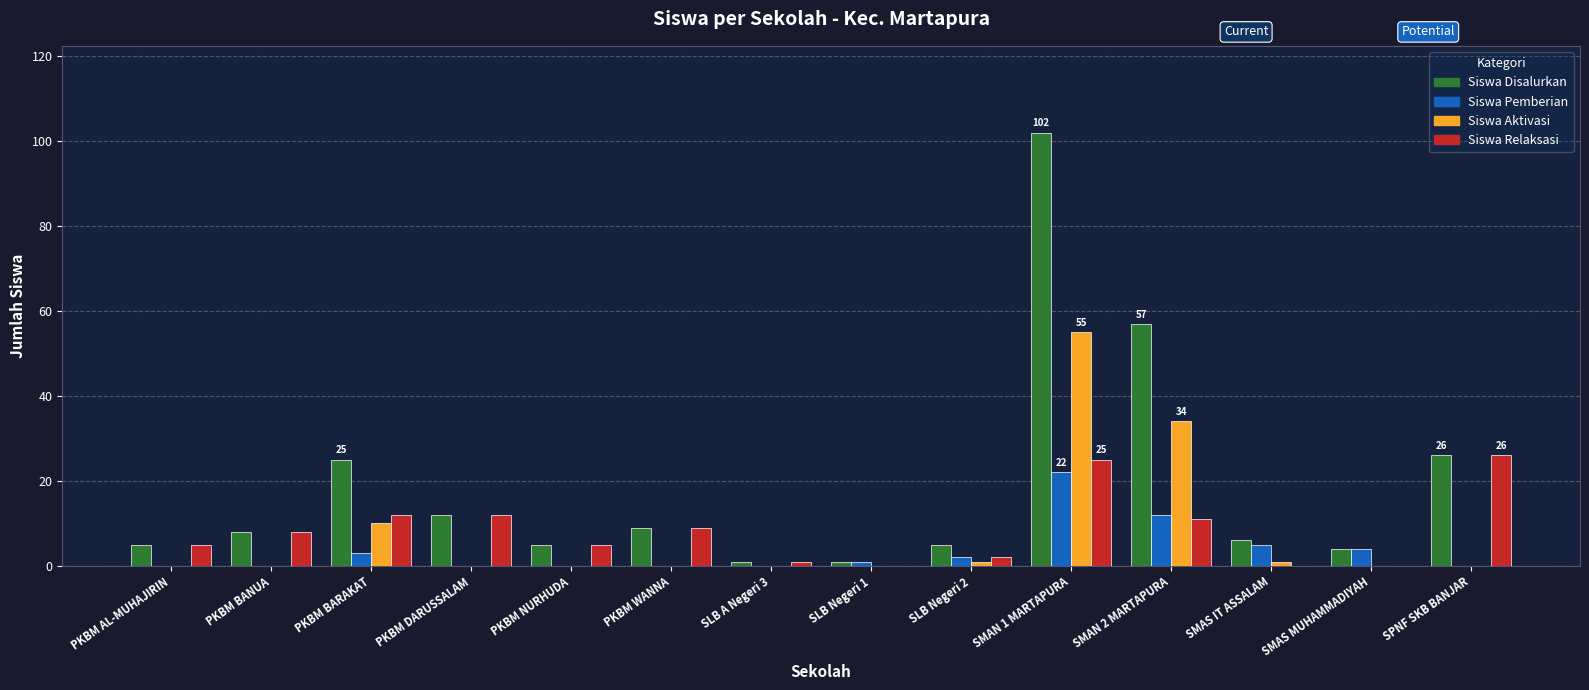

The value of Siswa Pemberian at SMAS MUHAMMADIYAH is 4. True or false?

True